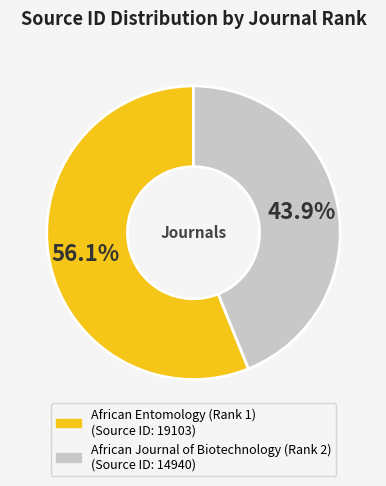

Between African Entomology (Rank 1) and African Journal of Biotechnology (Rank 2), which is larger?

African Entomology (Rank 1)